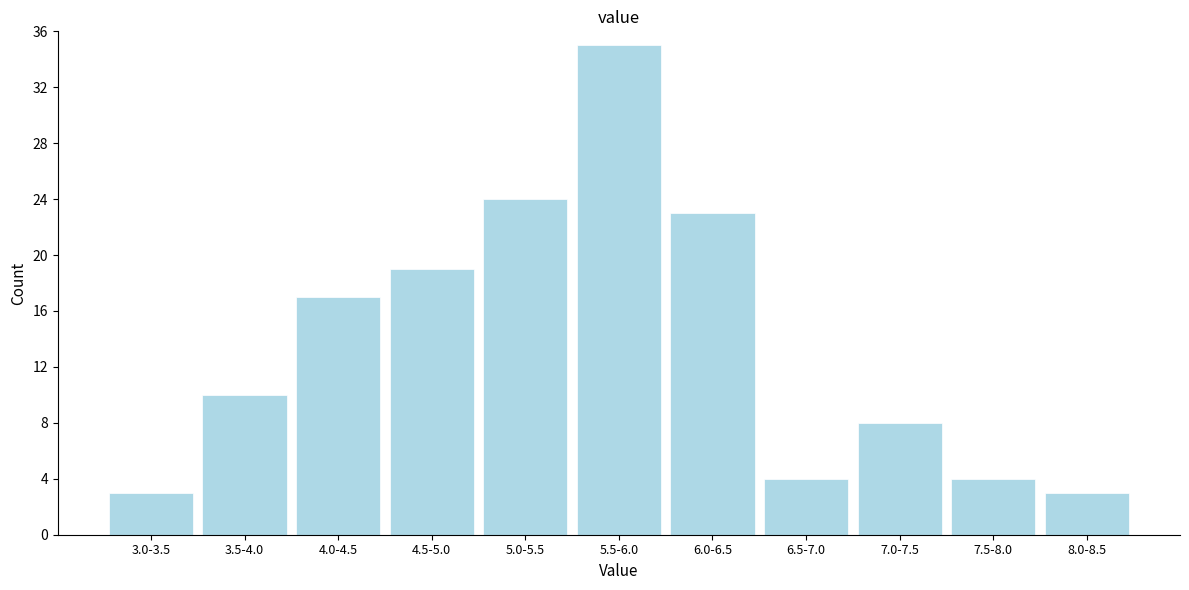

Reading left to right, transcribe all the data shown in this chart.

3	10	17	19	24	35	23	4	8	4	3